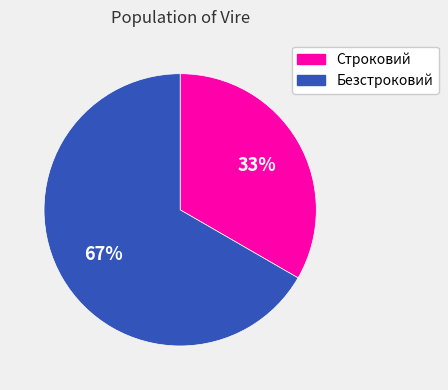

Is it true that Строковий is 33% of the pie?

True